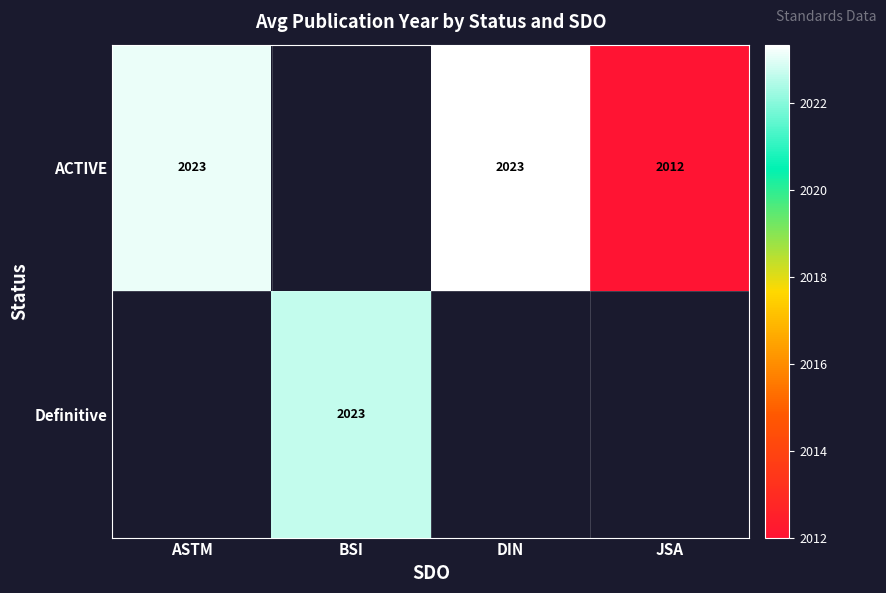

List the series in order of their peak value, lowest first.

ACTIVE, Definitive